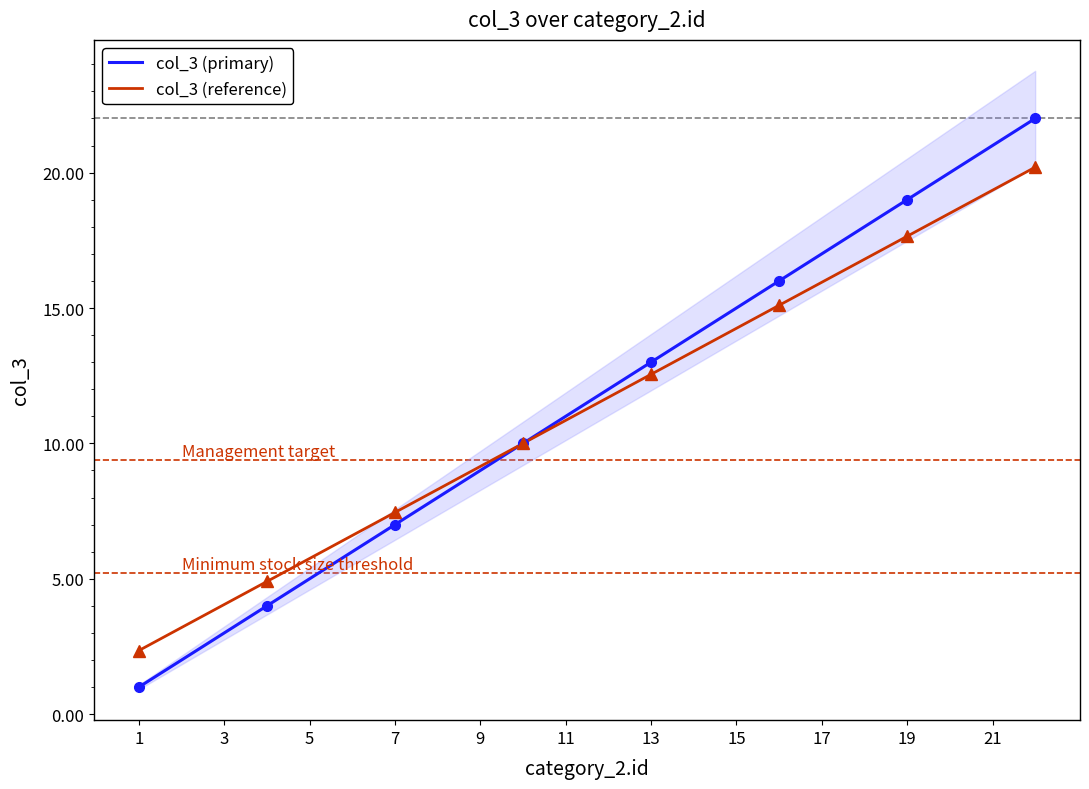

True or false: col_3 (reference) has a value of 10.8 at 11.

True